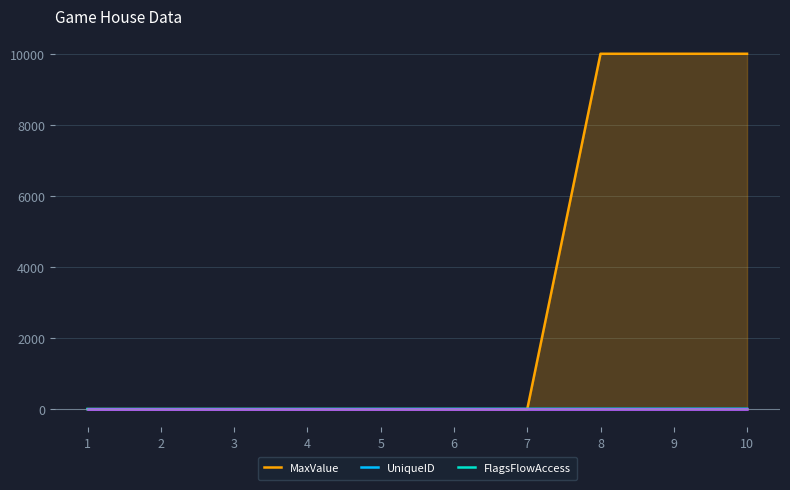

What is the difference between the maximum and minimum values in the FlagsFlowAccess series?

2